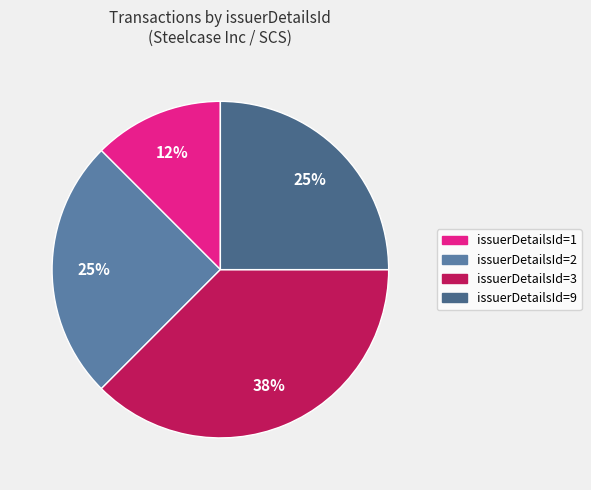

How many slices are in this pie chart?

4